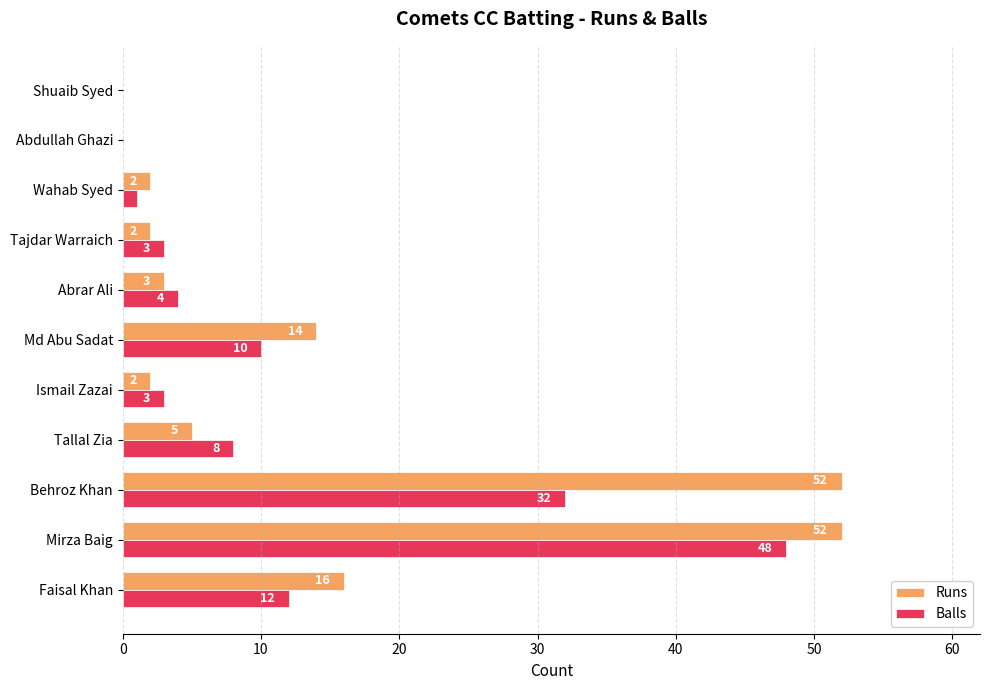

True or false: Runs has a value of 1 at Abrar Ali.

False